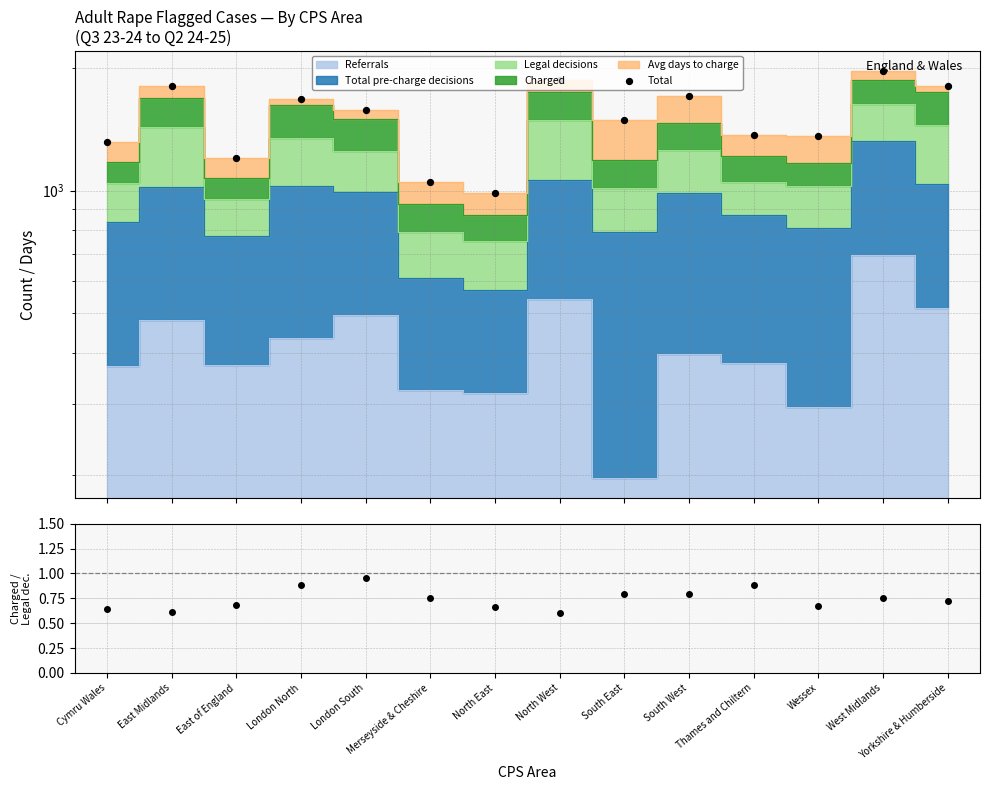

Which series reaches the minimum Y coordinate?

Charged / Legal